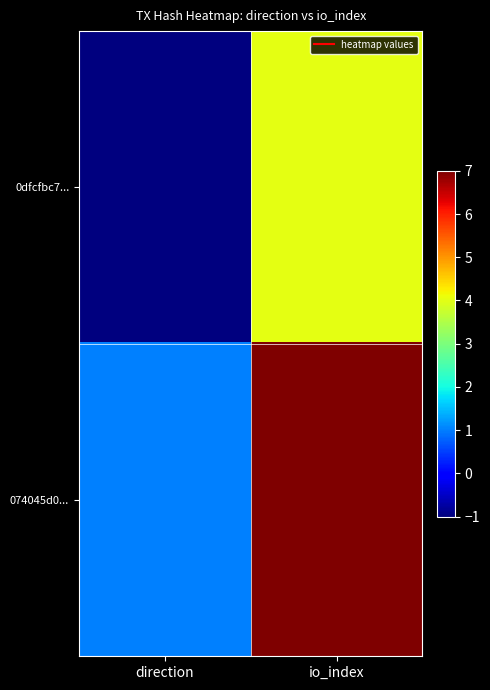

Reading left to right, extract all data points from this chart.

0dfcfbc7...: direction=-1	io_index=4
074045d0...: direction=1	io_index=7